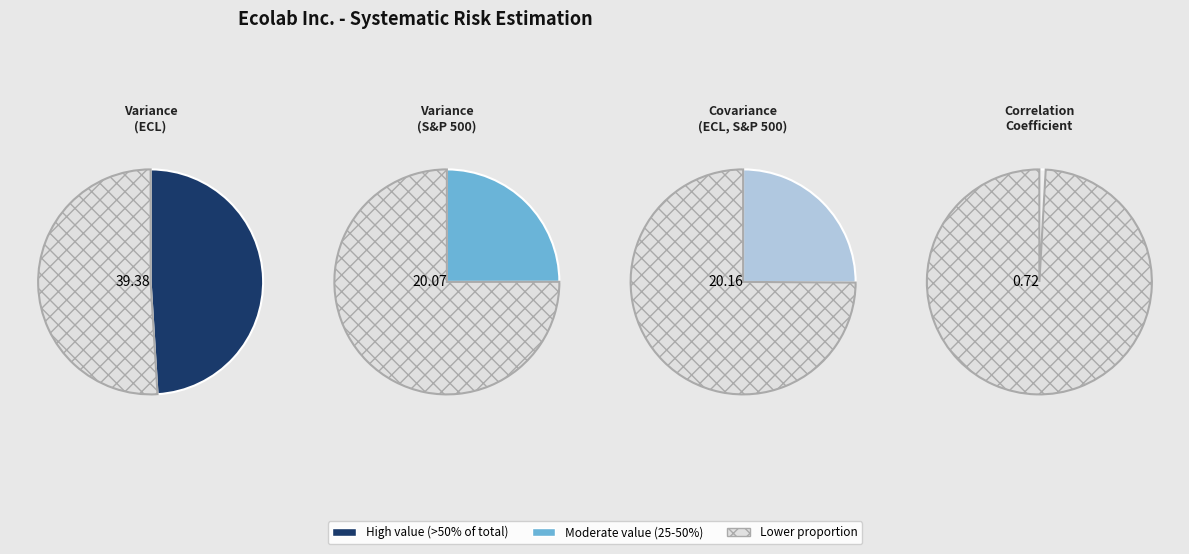

Does Covariance(ECL, S&P 500) represent more than half of the total?

No